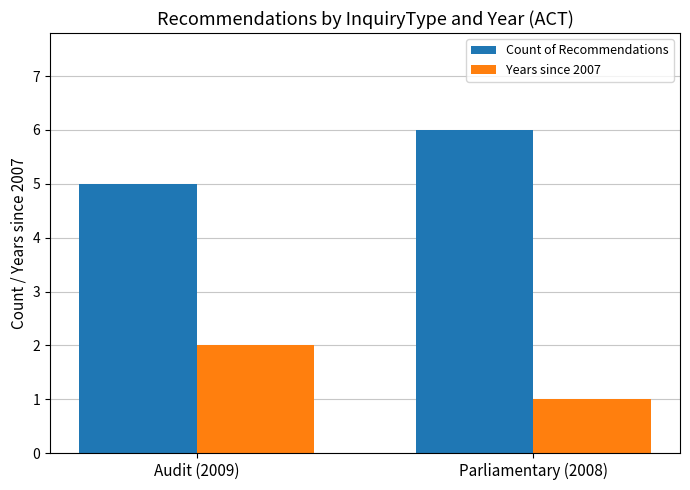

What is the difference between the highest and lowest values at Audit (2009)?

3